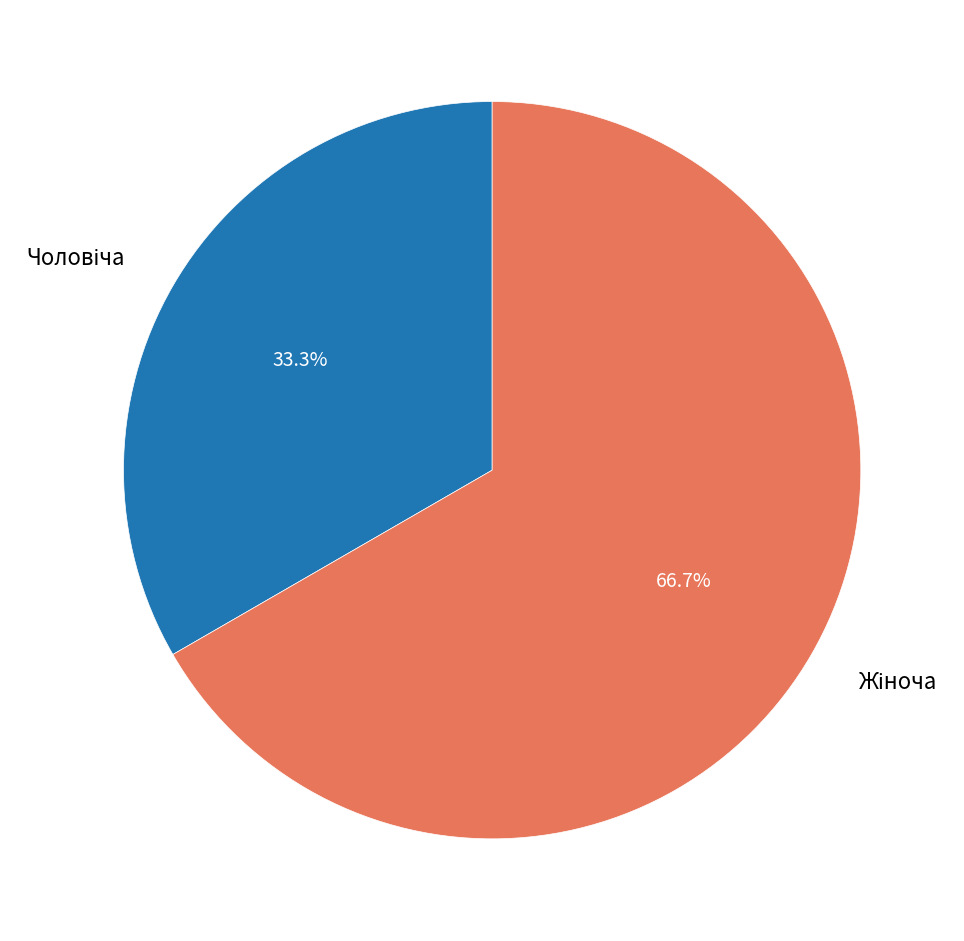

Is there any slice that represents more than half of the pie?

Yes